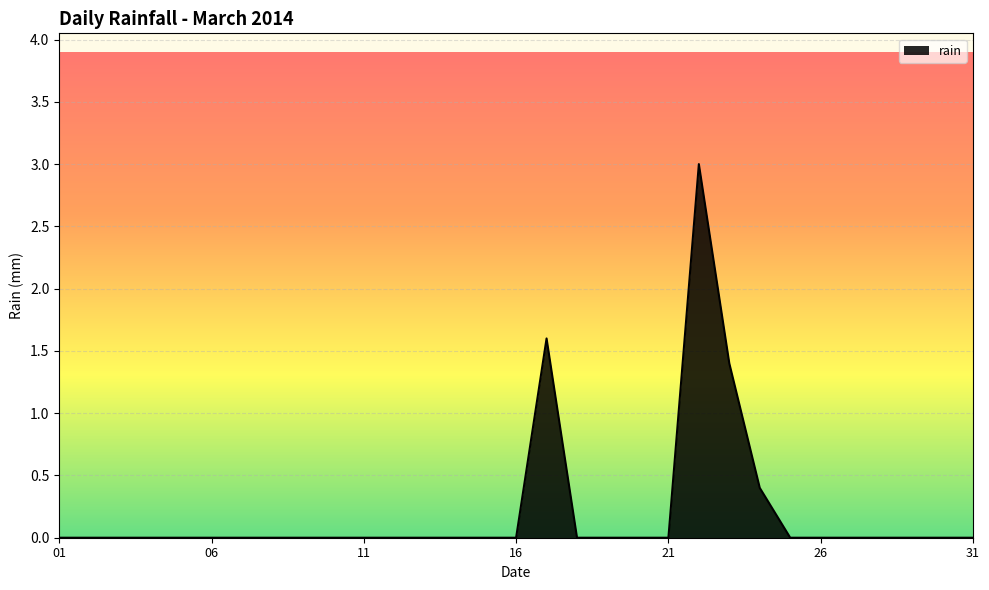

What is the greatest value displayed?

3.0